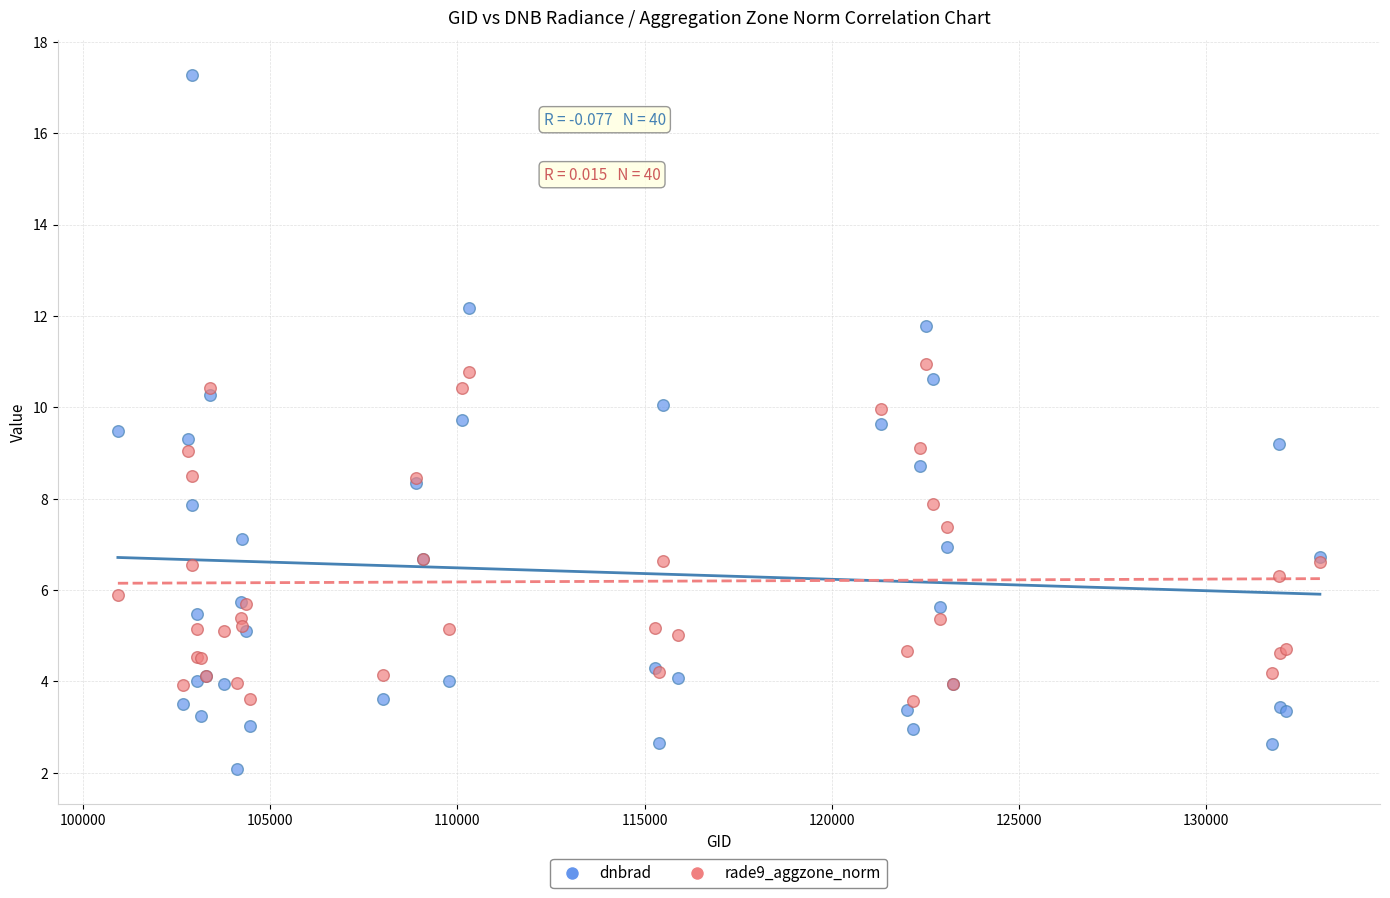

What is the X range (max minus min) for the scatter plot?

32110.0